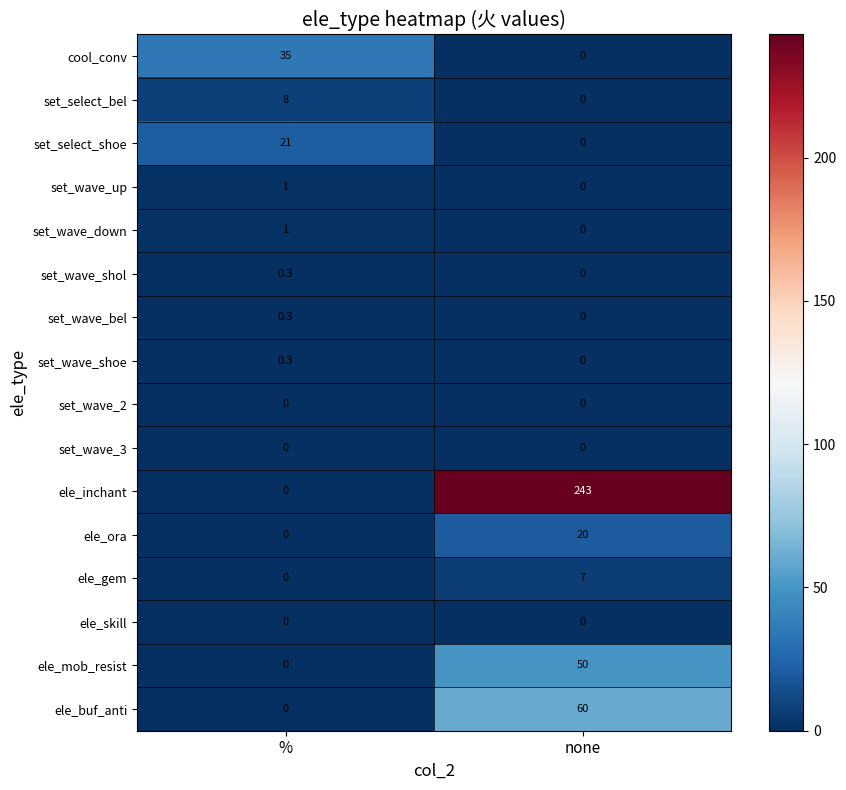

Between % and none, which series saw the biggest shift?

ele_inchant